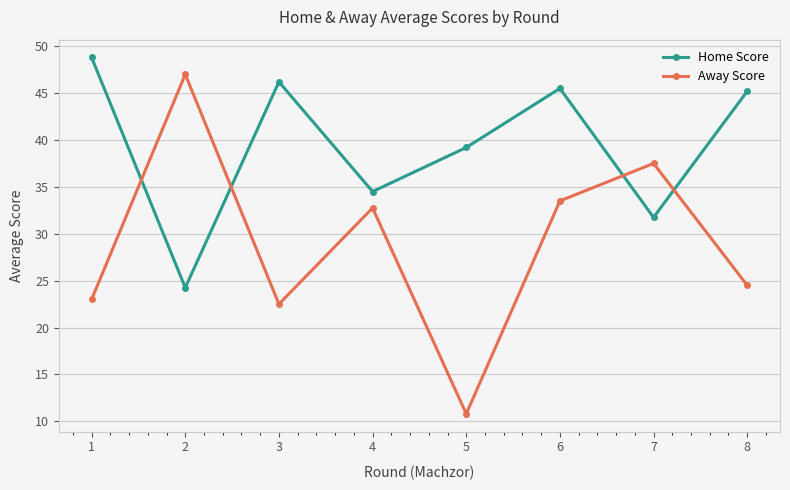

At 1, list the series in order from smallest to largest.

Away Score, Home Score